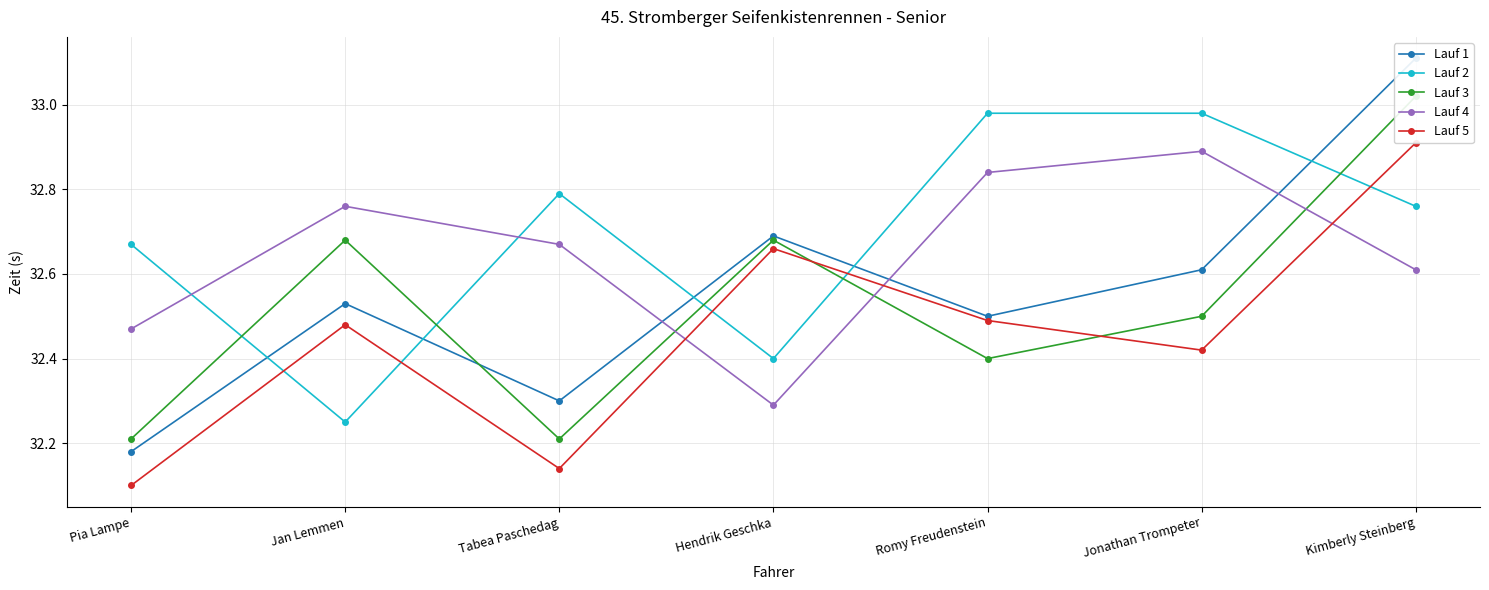

Is the value of Lauf 4 at Tabea Paschedag greater than the value of Lauf 5 at Romy Freudenstein?

Yes